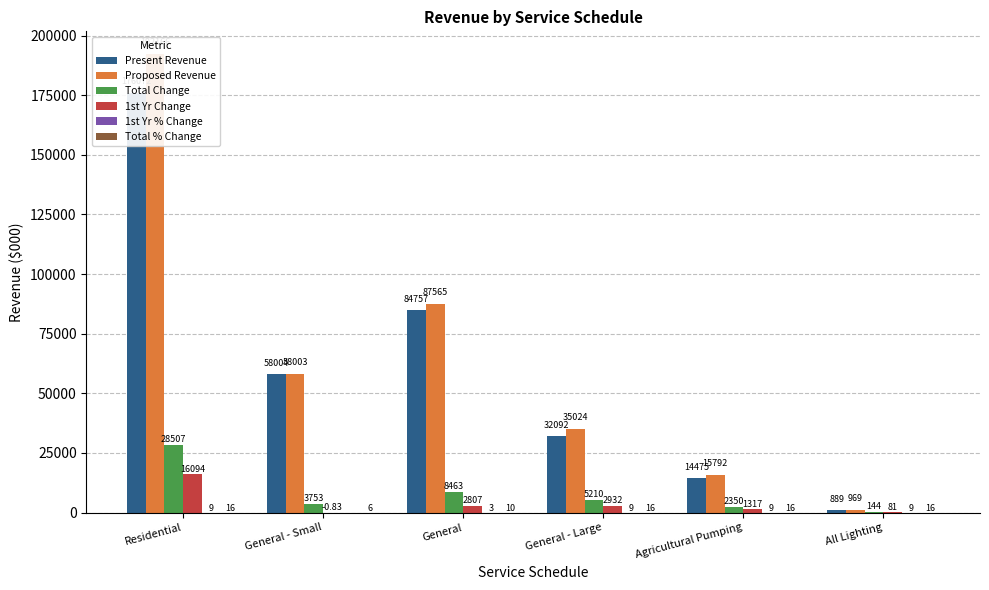

Reading right to left, what are all the values shown in this chart?

Present Revenue: All Lighting=888.6	Agricultural Pumping=14475.0	General - Large=32092.4	General=84757.2	General - Small=58004.2	Residential=176071.8
Proposed Revenue: All Lighting=969.4	Agricultural Pumping=15792.1	General - Large=35024.1	General=87564.6	General - Small=58003.4	Residential=192165.6
Total Change: All Lighting=144.2	Agricultural Pumping=2349.7	General - Large=5210.0	General=8462.5	General - Small=3752.8	Residential=28507.0
1st Yr Change: All Lighting=80.8	Agricultural Pumping=1317.1	General - Large=2931.7	General=2807.4	General - Small=-0.8	Residential=16093.9
1st Yr % Change: All Lighting=9.1	Agricultural Pumping=9.1	General - Large=9.1	General=3.3	General - Small=-0.0	Residential=9.1
Total % Change: All Lighting=16.2	Agricultural Pumping=16.2	General - Large=16.2	General=10.0	General - Small=6.5	Residential=16.2